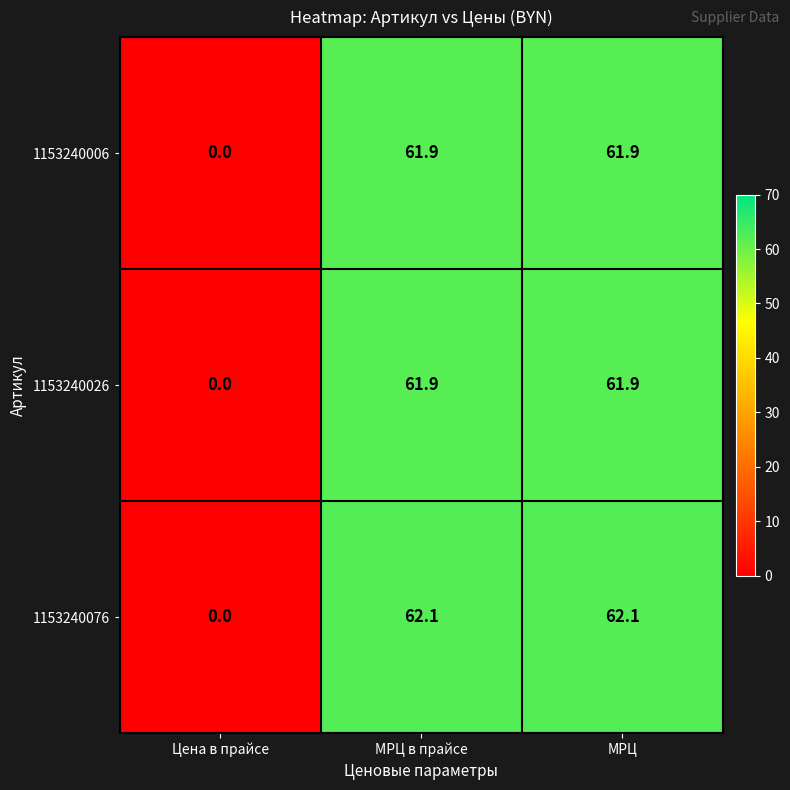

What is the sum of all 1153240006 values?

123.8